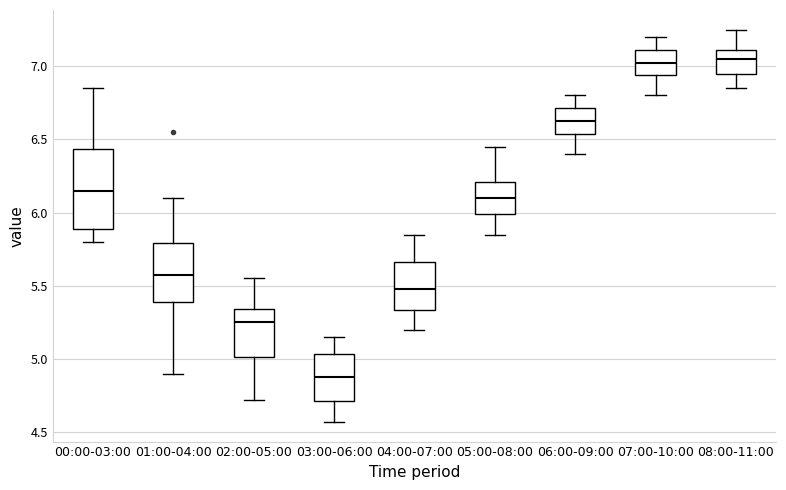

Reading left to right, transcribe this box plot: for each box, give where its median line is, the range the box spans, and where its two whiskers end, as read against the y-axis. The values are not printed on the chart, so give them approximately, as read against the axis.

00:00-03:00: median 6.15, box 5.90 to 6.45, whiskers 5.80 to 6.85
01:00-04:00: median 5.60, box 5.40 to 5.80, whiskers 4.90 to 6.10
02:00-05:00: median 5.25, box 5.00 to 5.35, whiskers 4.70 to 5.55
03:00-06:00: median 4.90, box 4.70 to 5.05, whiskers 4.55 to 5.15
04:00-07:00: median 5.50, box 5.35 to 5.65, whiskers 5.20 to 5.85
05:00-08:00: median 6.10, box 6.00 to 6.20, whiskers 5.85 to 6.45
06:00-09:00: median 6.65, box 6.55 to 6.70, whiskers 6.40 to 6.80
07:00-10:00: median 7.05, box 6.95 to 7.10, whiskers 6.80 to 7.20
08:00-11:00: median 7.05, box 6.95 to 7.10, whiskers 6.85 to 7.25